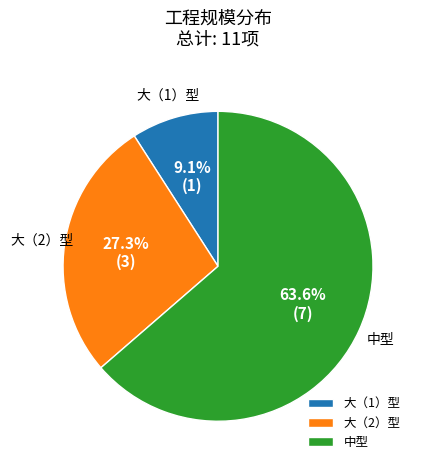

Rank the categories by value from highest to lowest.

中型, 大（2）型, 大（1）型